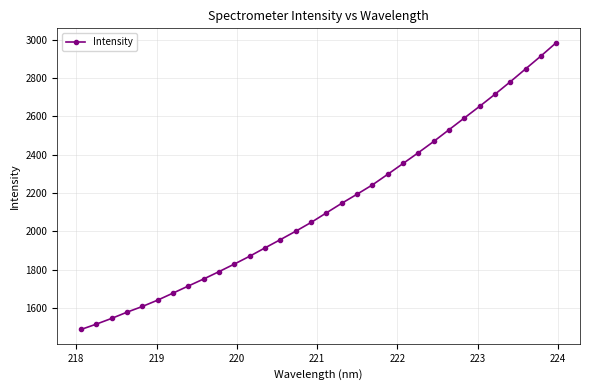

What is the value of the 21st point from the left?

2298.4